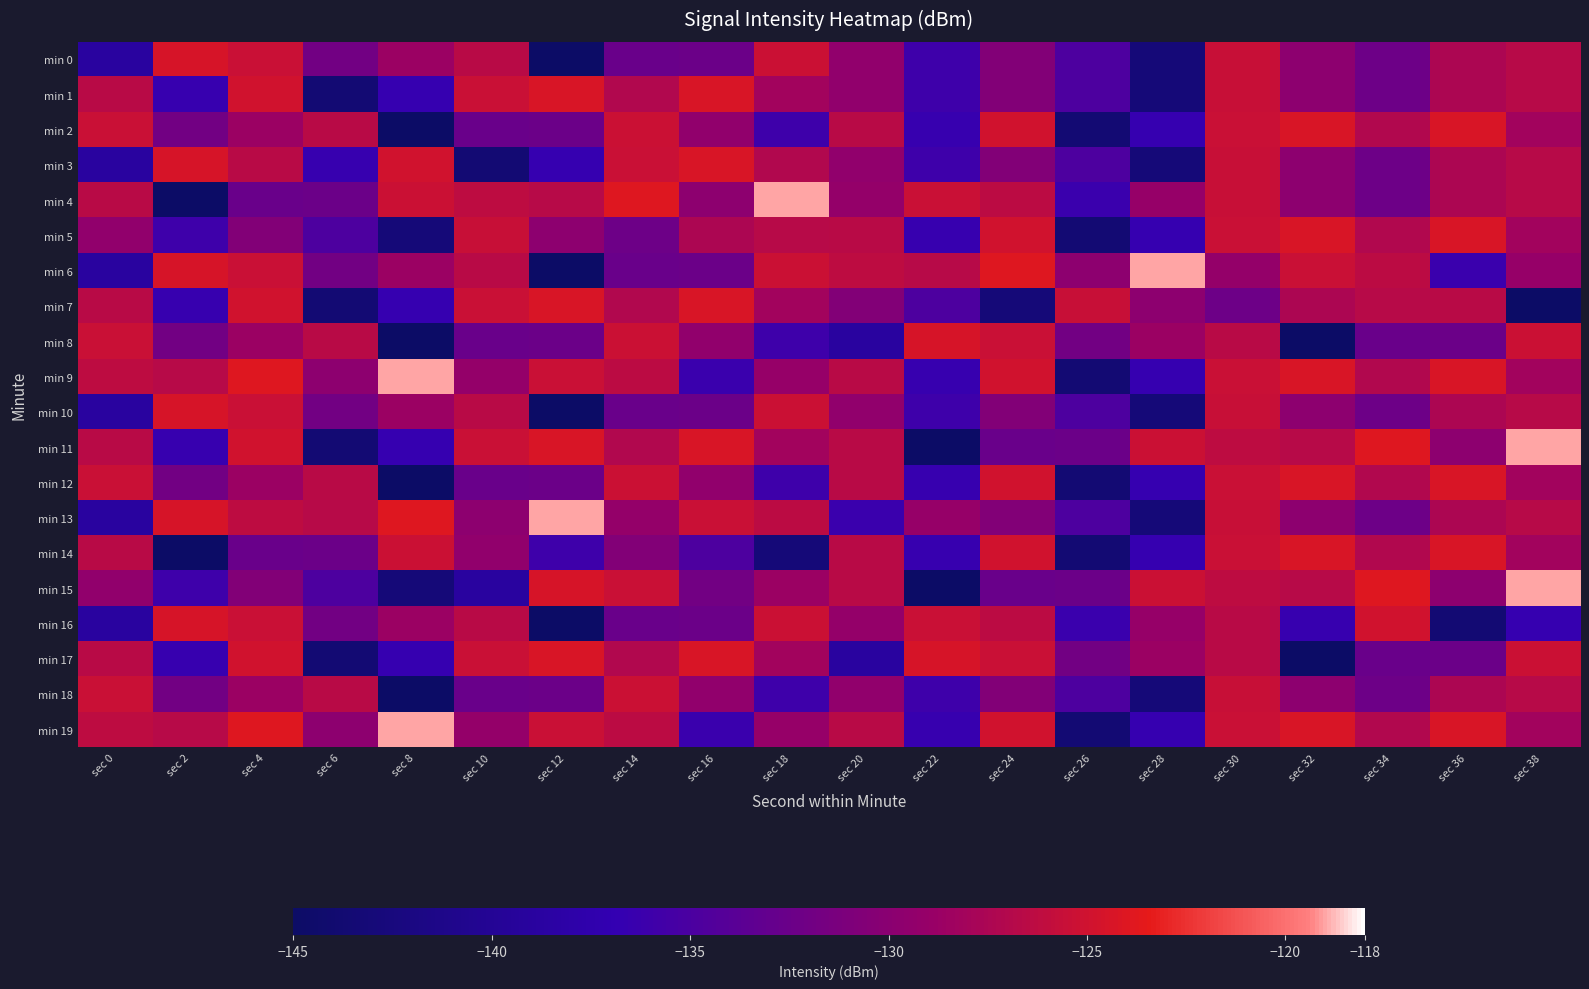

Reading right to left, list all the values displayed in this chart.

min 0: sec 38=-126.7	sec 36=-127.5	sec 34=-132.3	sec 32=-129.7	sec 30=-125.6	sec 28=-143.1	sec 26=-134.8	sec 24=-130.6	sec 22=-136.0	sec 20=-129.5	sec 18=-125.4	sec 16=-132.4	sec 14=-132.6	sec 12=-144.9	sec 10=-126.6	sec 8=-128.6	sec 6=-131.9	sec 4=-125.5	sec 2=-124.5	sec 0=-138.9
min 1: sec 38=-126.7	sec 36=-127.5	sec 34=-132.3	sec 32=-129.7	sec 30=-125.6	sec 28=-143.1	sec 26=-134.8	sec 24=-130.6	sec 22=-136.0	sec 20=-129.5	sec 18=-128.2	sec 16=-124.3	sec 14=-127.1	sec 12=-124.3	sec 10=-125.5	sec 8=-136.6	sec 6=-143.6	sec 4=-124.9	sec 2=-136.5	sec 0=-126.6
min 2: sec 38=-128.2	sec 36=-124.3	sec 34=-127.1	sec 32=-124.3	sec 30=-125.5	sec 28=-136.6	sec 26=-143.6	sec 24=-124.9	sec 22=-136.5	sec 20=-126.6	sec 18=-136.0	sec 16=-129.5	sec 14=-125.4	sec 12=-132.4	sec 10=-132.6	sec 8=-144.9	sec 6=-126.6	sec 4=-128.6	sec 2=-131.9	sec 0=-125.5
min 3: sec 38=-126.7	sec 36=-127.5	sec 34=-132.3	sec 32=-129.7	sec 30=-125.6	sec 28=-143.1	sec 26=-134.8	sec 24=-130.6	sec 22=-136.0	sec 20=-129.5	sec 18=-127.1	sec 16=-124.3	sec 14=-125.5	sec 12=-136.6	sec 10=-143.6	sec 8=-124.9	sec 6=-136.5	sec 4=-126.6	sec 2=-124.5	sec 0=-138.9
min 4: sec 38=-126.7	sec 36=-127.5	sec 34=-132.3	sec 32=-129.7	sec 30=-125.6	sec 28=-129.0	sec 26=-136.3	sec 24=-126.4	sec 22=-125.5	sec 20=-129.1	sec 18=-119.0	sec 16=-129.7	sec 14=-123.9	sec 12=-126.7	sec 10=-126.2	sec 8=-125.4	sec 6=-132.4	sec 4=-132.6	sec 2=-144.9	sec 0=-126.6
min 5: sec 38=-128.2	sec 36=-124.3	sec 34=-127.1	sec 32=-124.3	sec 30=-125.5	sec 28=-136.6	sec 26=-143.6	sec 24=-124.9	sec 22=-136.5	sec 20=-126.6	sec 18=-126.7	sec 16=-127.5	sec 14=-132.3	sec 12=-129.7	sec 10=-125.6	sec 8=-143.1	sec 6=-134.8	sec 4=-130.6	sec 2=-136.0	sec 0=-129.5
min 6: sec 38=-129.0	sec 36=-136.3	sec 34=-126.4	sec 32=-125.5	sec 30=-129.1	sec 28=-119.0	sec 26=-129.7	sec 24=-123.9	sec 22=-126.7	sec 20=-126.2	sec 18=-125.4	sec 16=-132.4	sec 14=-132.6	sec 12=-144.9	sec 10=-126.6	sec 8=-128.6	sec 6=-131.9	sec 4=-125.5	sec 2=-124.5	sec 0=-138.9
min 7: sec 38=-144.9	sec 36=-126.6	sec 34=-126.7	sec 32=-127.5	sec 30=-132.3	sec 28=-129.7	sec 26=-125.6	sec 24=-143.1	sec 22=-134.8	sec 20=-130.6	sec 18=-128.2	sec 16=-124.3	sec 14=-127.1	sec 12=-124.3	sec 10=-125.5	sec 8=-136.6	sec 6=-143.6	sec 4=-124.9	sec 2=-136.5	sec 0=-126.6
min 8: sec 38=-125.4	sec 36=-132.4	sec 34=-132.6	sec 32=-144.9	sec 30=-126.6	sec 28=-128.6	sec 26=-131.9	sec 24=-125.5	sec 22=-124.5	sec 20=-138.9	sec 18=-136.0	sec 16=-129.5	sec 14=-125.4	sec 12=-132.4	sec 10=-132.6	sec 8=-144.9	sec 6=-126.6	sec 4=-128.6	sec 2=-131.9	sec 0=-125.5
min 9: sec 38=-128.2	sec 36=-124.3	sec 34=-127.1	sec 32=-124.3	sec 30=-125.5	sec 28=-136.6	sec 26=-143.6	sec 24=-124.9	sec 22=-136.5	sec 20=-126.6	sec 18=-129.0	sec 16=-136.3	sec 14=-126.4	sec 12=-125.5	sec 10=-129.1	sec 8=-119.0	sec 6=-129.7	sec 4=-123.9	sec 2=-126.7	sec 0=-126.2
min 10: sec 38=-126.7	sec 36=-127.5	sec 34=-132.3	sec 32=-129.7	sec 30=-125.6	sec 28=-143.1	sec 26=-134.8	sec 24=-130.6	sec 22=-136.0	sec 20=-129.5	sec 18=-125.4	sec 16=-132.4	sec 14=-132.6	sec 12=-144.9	sec 10=-126.6	sec 8=-128.6	sec 6=-131.9	sec 4=-125.5	sec 2=-124.5	sec 0=-138.9
min 11: sec 38=-119.0	sec 36=-129.7	sec 34=-123.9	sec 32=-126.7	sec 30=-126.2	sec 28=-125.4	sec 26=-132.4	sec 24=-132.6	sec 22=-144.9	sec 20=-126.6	sec 18=-128.2	sec 16=-124.3	sec 14=-127.1	sec 12=-124.3	sec 10=-125.5	sec 8=-136.6	sec 6=-143.6	sec 4=-124.9	sec 2=-136.5	sec 0=-126.6
min 12: sec 38=-128.2	sec 36=-124.3	sec 34=-127.1	sec 32=-124.3	sec 30=-125.5	sec 28=-136.6	sec 26=-143.6	sec 24=-124.9	sec 22=-136.5	sec 20=-126.6	sec 18=-136.0	sec 16=-129.5	sec 14=-125.4	sec 12=-132.4	sec 10=-132.6	sec 8=-144.9	sec 6=-126.6	sec 4=-128.6	sec 2=-131.9	sec 0=-125.5
min 13: sec 38=-126.7	sec 36=-127.5	sec 34=-132.3	sec 32=-129.7	sec 30=-125.6	sec 28=-143.1	sec 26=-134.8	sec 24=-130.6	sec 22=-129.0	sec 20=-136.3	sec 18=-126.4	sec 16=-125.5	sec 14=-129.1	sec 12=-119.0	sec 10=-129.7	sec 8=-123.9	sec 6=-126.7	sec 4=-126.2	sec 2=-124.5	sec 0=-138.9
min 14: sec 38=-128.2	sec 36=-124.3	sec 34=-127.1	sec 32=-124.3	sec 30=-125.5	sec 28=-136.6	sec 26=-143.6	sec 24=-124.9	sec 22=-136.5	sec 20=-126.6	sec 18=-143.1	sec 16=-134.8	sec 14=-130.6	sec 12=-136.0	sec 10=-129.5	sec 8=-125.4	sec 6=-132.4	sec 4=-132.6	sec 2=-144.9	sec 0=-126.6
min 15: sec 38=-119.0	sec 36=-129.7	sec 34=-123.9	sec 32=-126.7	sec 30=-126.2	sec 28=-125.4	sec 26=-132.4	sec 24=-132.6	sec 22=-144.9	sec 20=-126.6	sec 18=-128.6	sec 16=-131.9	sec 14=-125.5	sec 12=-124.5	sec 10=-138.9	sec 8=-143.1	sec 6=-134.8	sec 4=-130.6	sec 2=-136.0	sec 0=-129.5
min 16: sec 38=-136.6	sec 36=-143.6	sec 34=-124.9	sec 32=-136.5	sec 30=-126.6	sec 28=-129.0	sec 26=-136.3	sec 24=-126.4	sec 22=-125.5	sec 20=-129.1	sec 18=-125.4	sec 16=-132.4	sec 14=-132.6	sec 12=-144.9	sec 10=-126.6	sec 8=-128.6	sec 6=-131.9	sec 4=-125.5	sec 2=-124.5	sec 0=-138.9
min 17: sec 38=-125.4	sec 36=-132.4	sec 34=-132.6	sec 32=-144.9	sec 30=-126.6	sec 28=-128.6	sec 26=-131.9	sec 24=-125.5	sec 22=-124.5	sec 20=-138.9	sec 18=-128.2	sec 16=-124.3	sec 14=-127.1	sec 12=-124.3	sec 10=-125.5	sec 8=-136.6	sec 6=-143.6	sec 4=-124.9	sec 2=-136.5	sec 0=-126.6
min 18: sec 38=-126.7	sec 36=-127.5	sec 34=-132.3	sec 32=-129.7	sec 30=-125.6	sec 28=-143.1	sec 26=-134.8	sec 24=-130.6	sec 22=-136.0	sec 20=-129.5	sec 18=-136.0	sec 16=-129.5	sec 14=-125.4	sec 12=-132.4	sec 10=-132.6	sec 8=-144.9	sec 6=-126.6	sec 4=-128.6	sec 2=-131.9	sec 0=-125.5
min 19: sec 38=-128.2	sec 36=-124.3	sec 34=-127.1	sec 32=-124.3	sec 30=-125.5	sec 28=-136.6	sec 26=-143.6	sec 24=-124.9	sec 22=-136.5	sec 20=-126.6	sec 18=-129.0	sec 16=-136.3	sec 14=-126.4	sec 12=-125.5	sec 10=-129.1	sec 8=-119.0	sec 6=-129.7	sec 4=-123.9	sec 2=-126.7	sec 0=-126.2